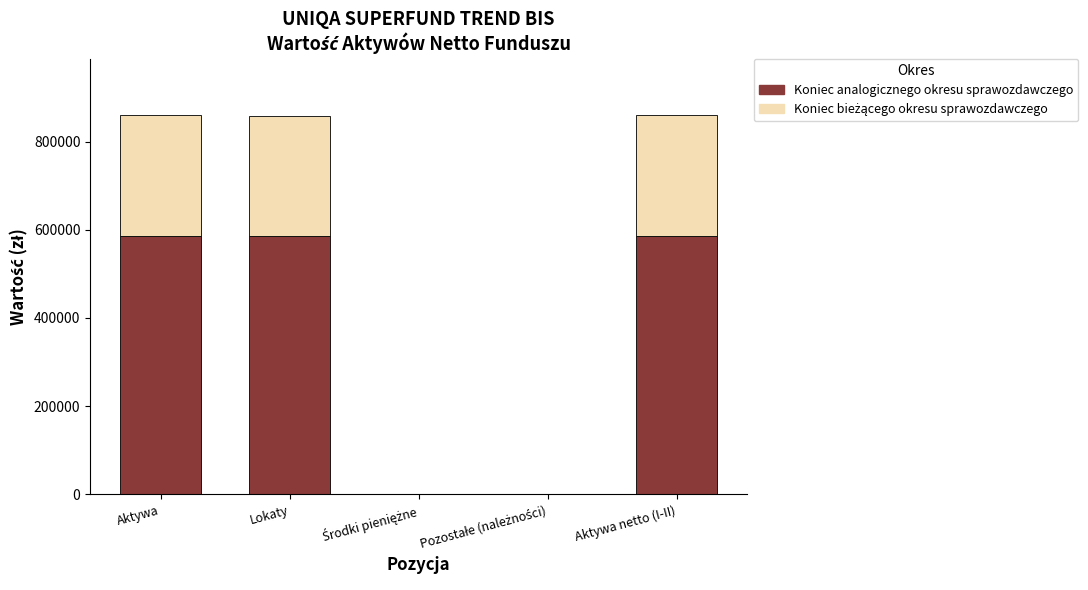

What is the sum of all Koniec analogicznego okresu sprawozdawczego values?

1758897.2